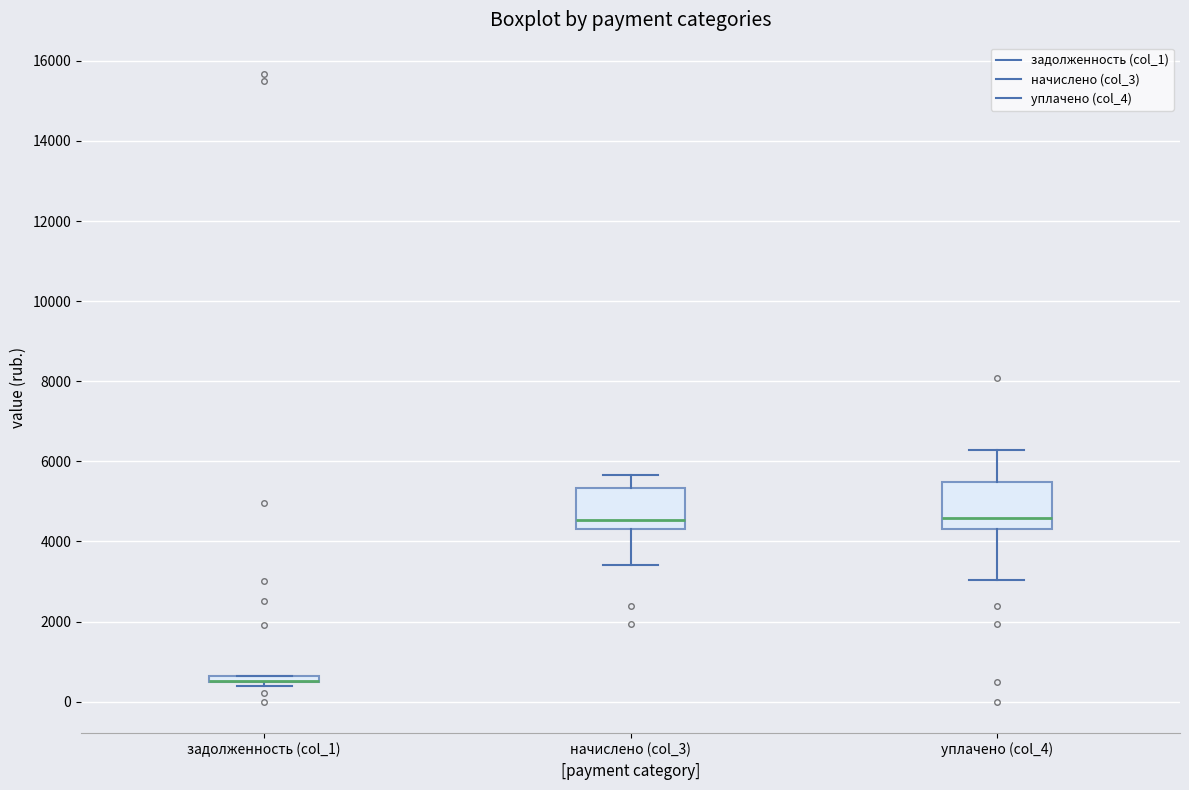

Where is the lower edge of the box for задолженность (col_1) on the y-axis? The values are not printed on the chart, so give them approximately, as read against the axis.

400